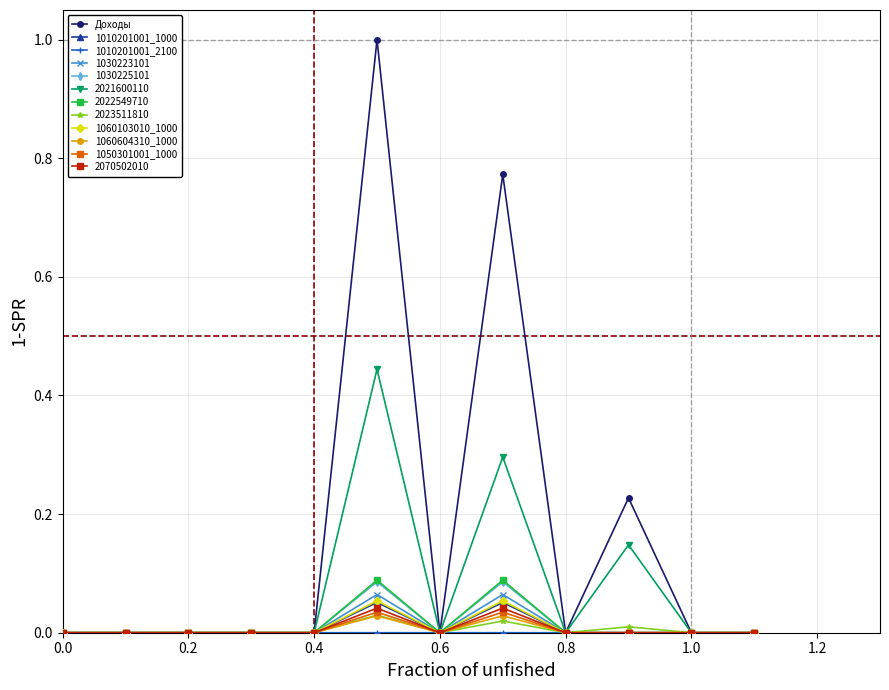

True or false: 1030223101 has more than 1 points higher than both neighbors.

True